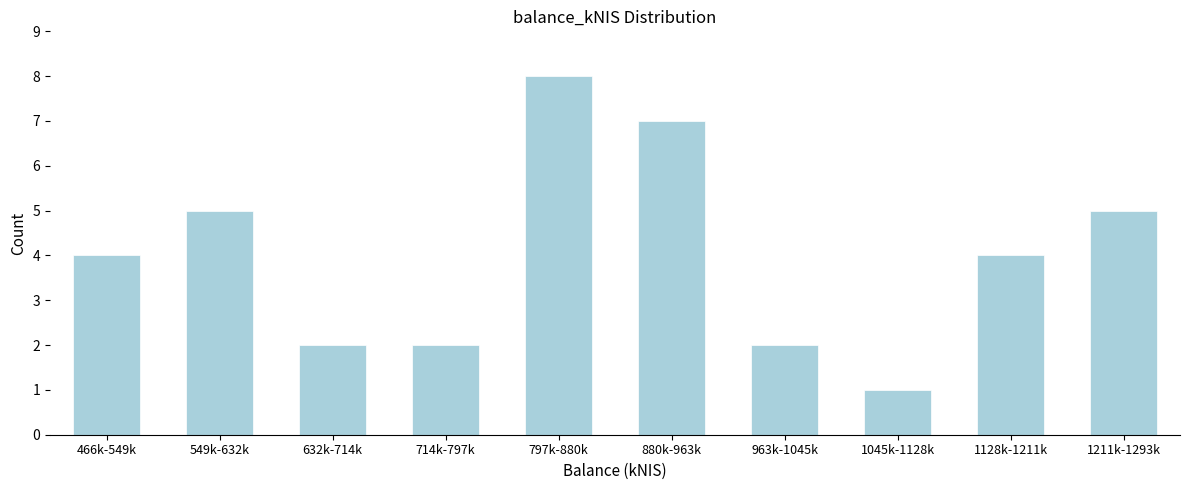

Reading right to left, transcribe all the data shown in this chart.

5	4	1	2	7	8	2	2	5	4